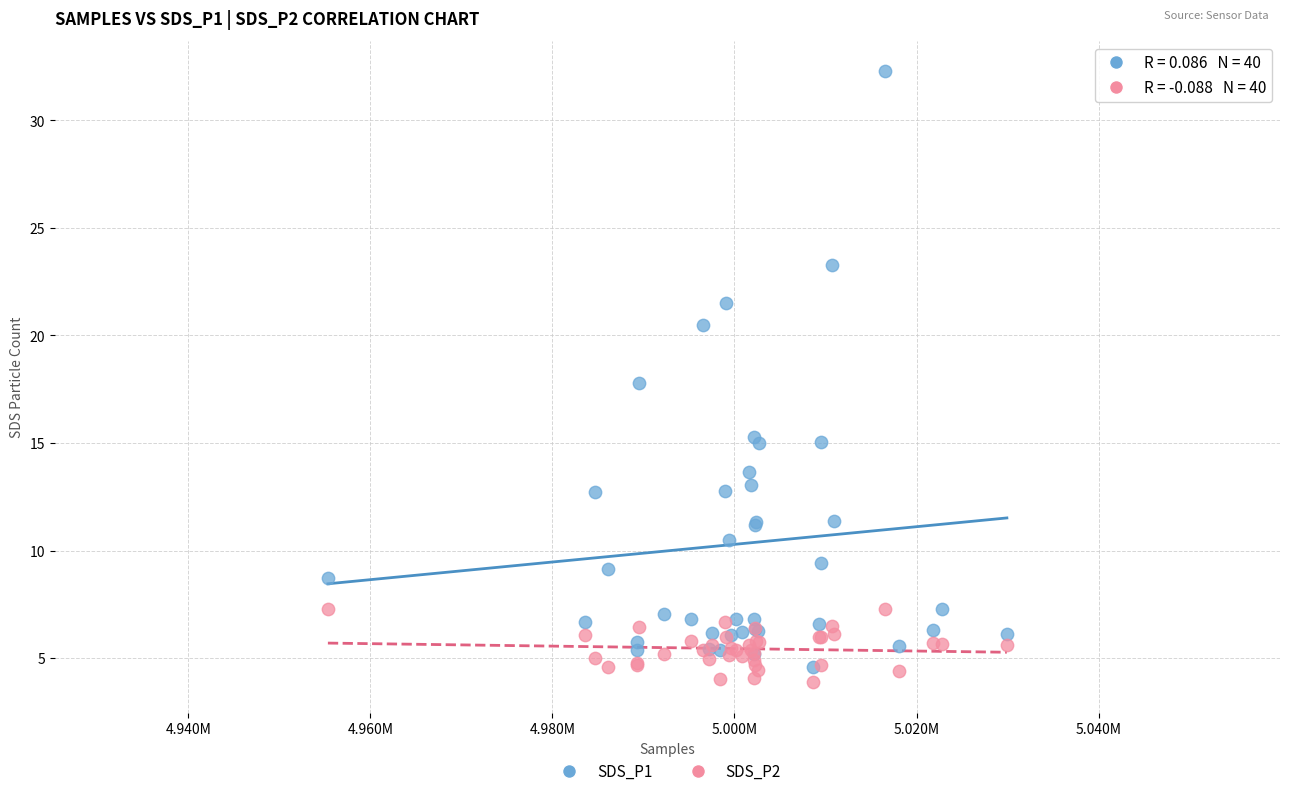

What are all the series names shown in the legend?

SDS_P1, SDS_P2